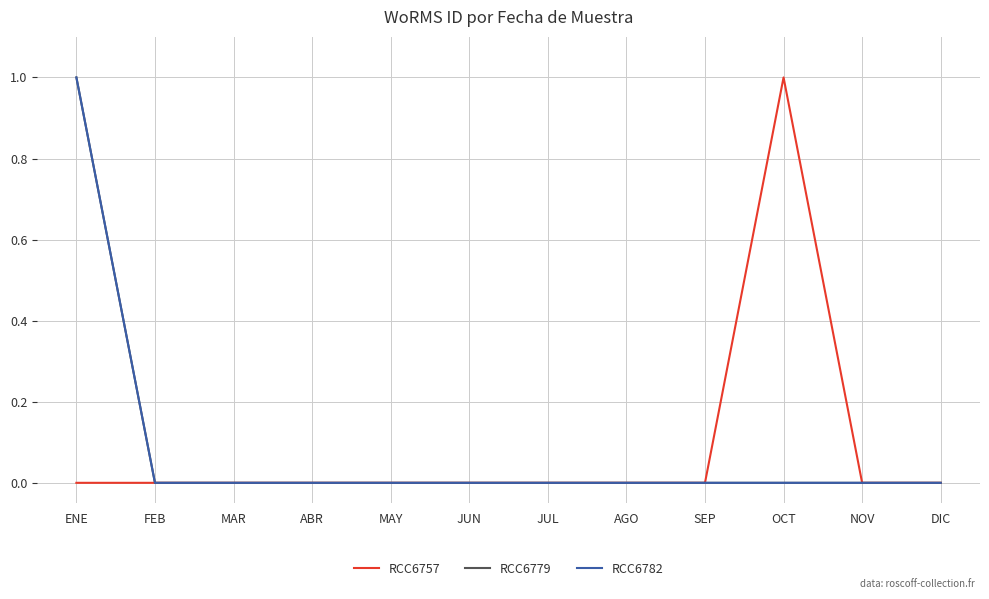

Rank the series at OCT from lowest to highest value.

RCC6779, RCC6782, RCC6757